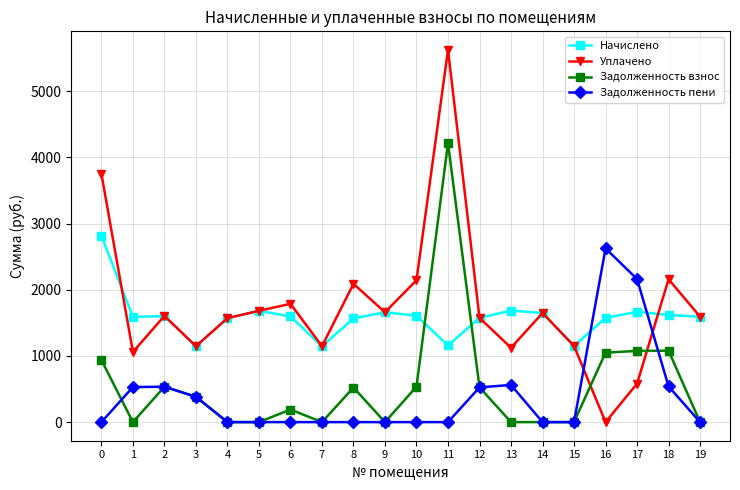

What is the difference between the maximum and minimum values in the Начислено series?

1666.5